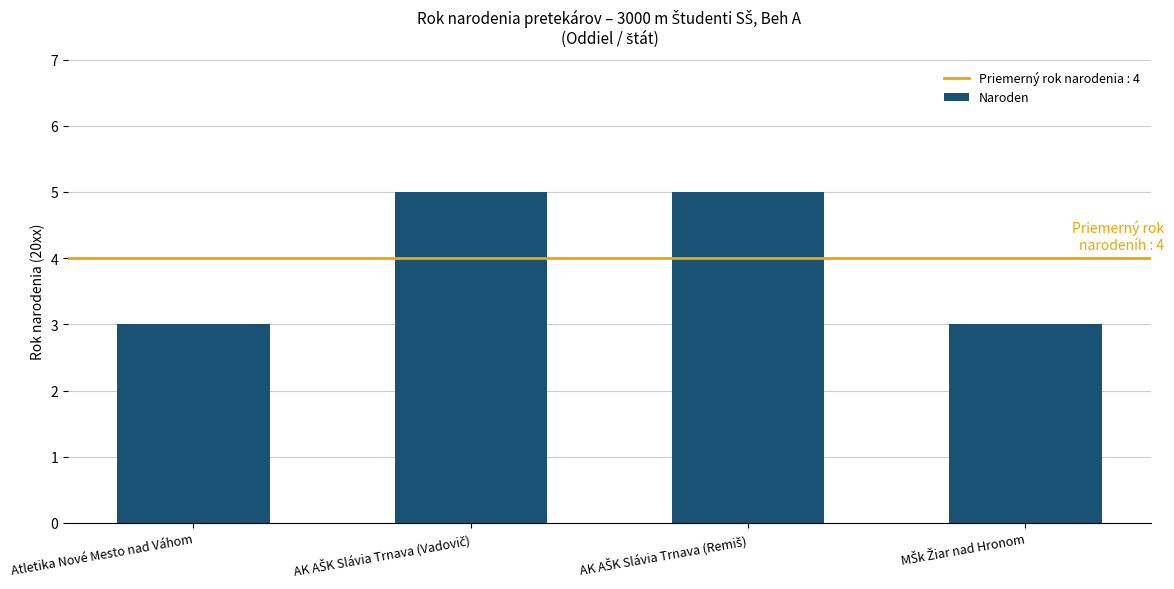

What is the greatest value displayed?

5